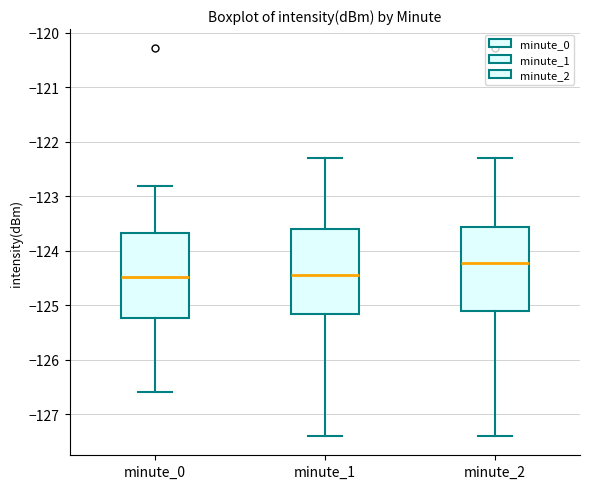

Which box's median line is the highest?

minute_2